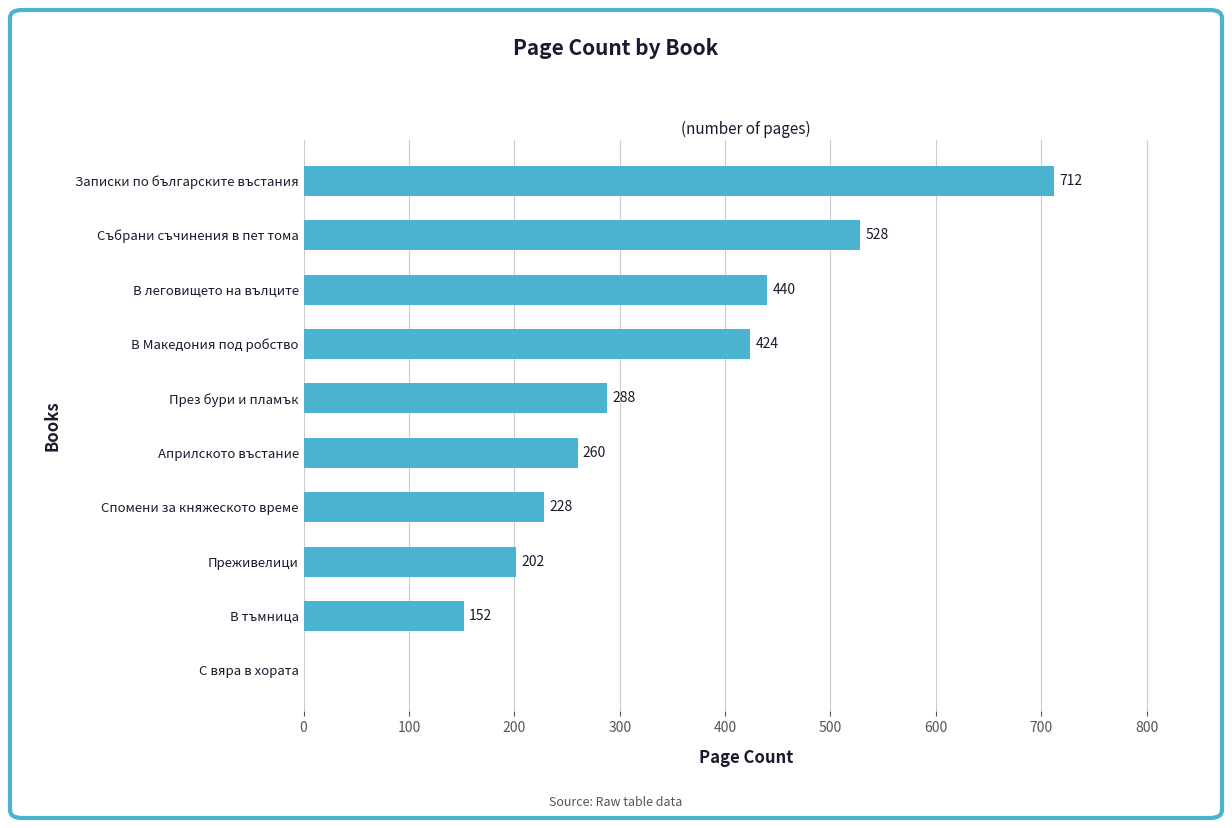

Approximately how many times larger is the value at В Македония под робство compared to Записки по българските въстания?

0.6